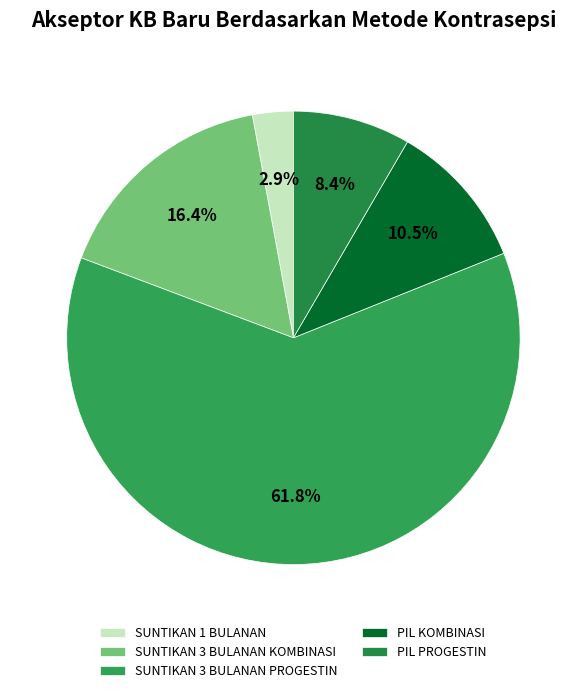

Between SUNTIKAN 3 BULANAN KOMBINASI and SUNTIKAN 1 BULANAN, which is larger?

SUNTIKAN 3 BULANAN KOMBINASI